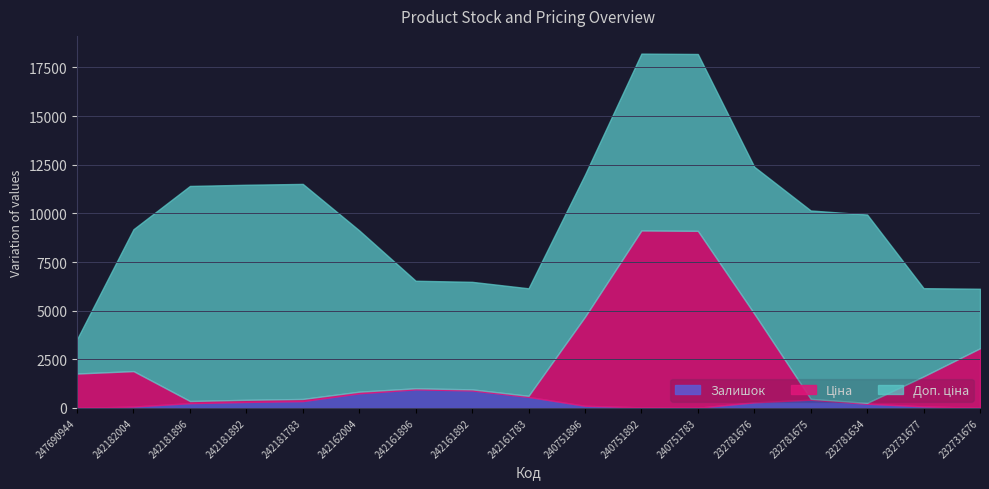

List the series in order of their overall mean, highest first.

Доп. ціна, Ціна, Залишок